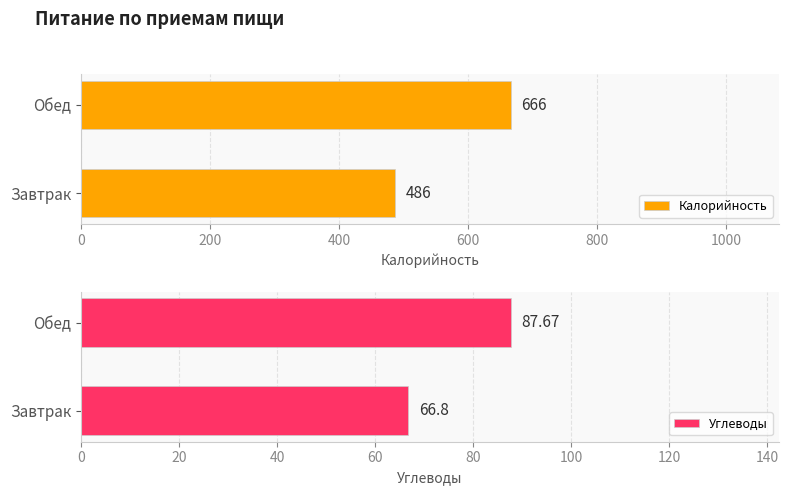

List the labels in order of Углеводы value, smallest first.

Завтрак, Обед